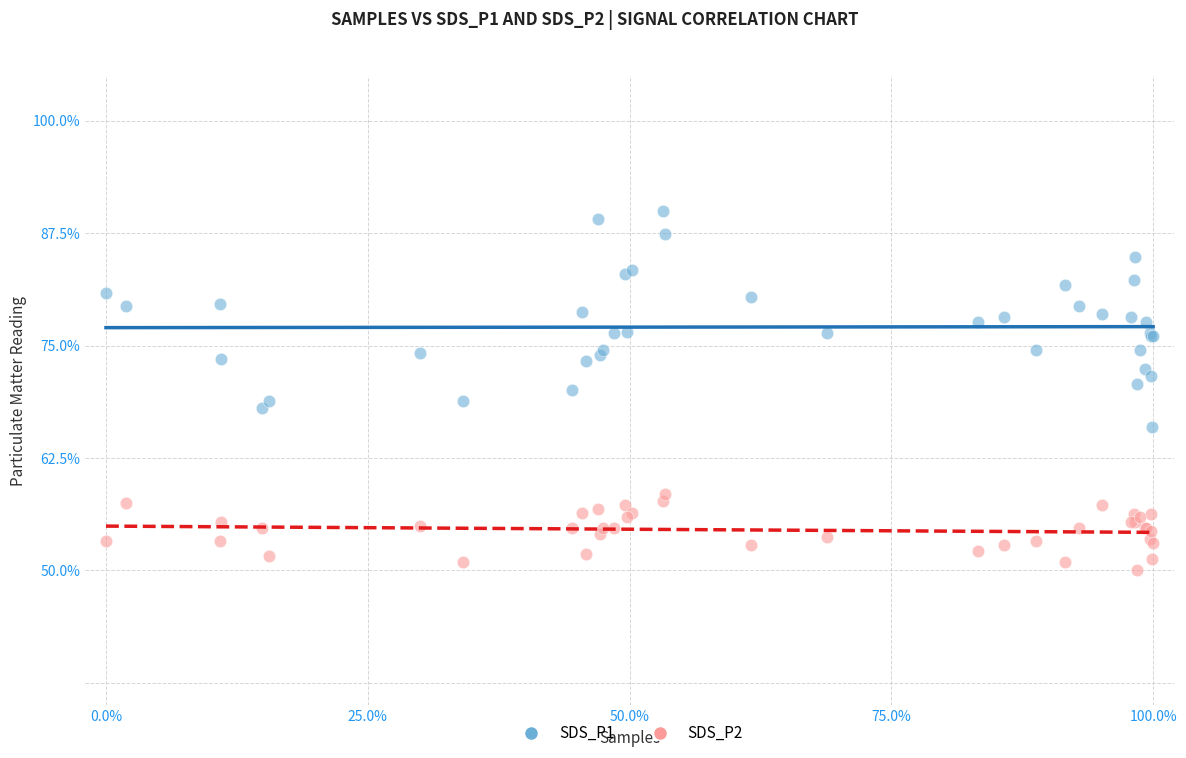

What are all the series names shown in the legend?

SDS_P1, SDS_P2